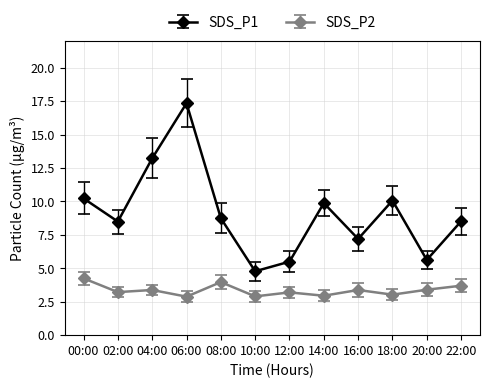

Where is the first local maximum for SDS_P1?

06:00